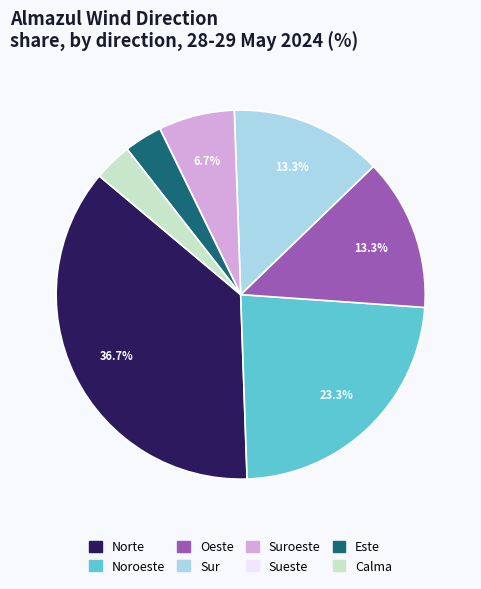

Does any single category account for the majority?

No